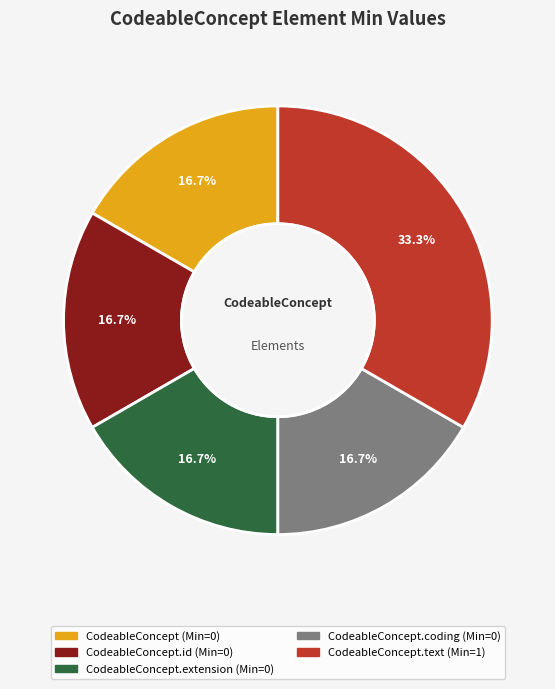

Is there any slice that represents more than half of the pie?

No